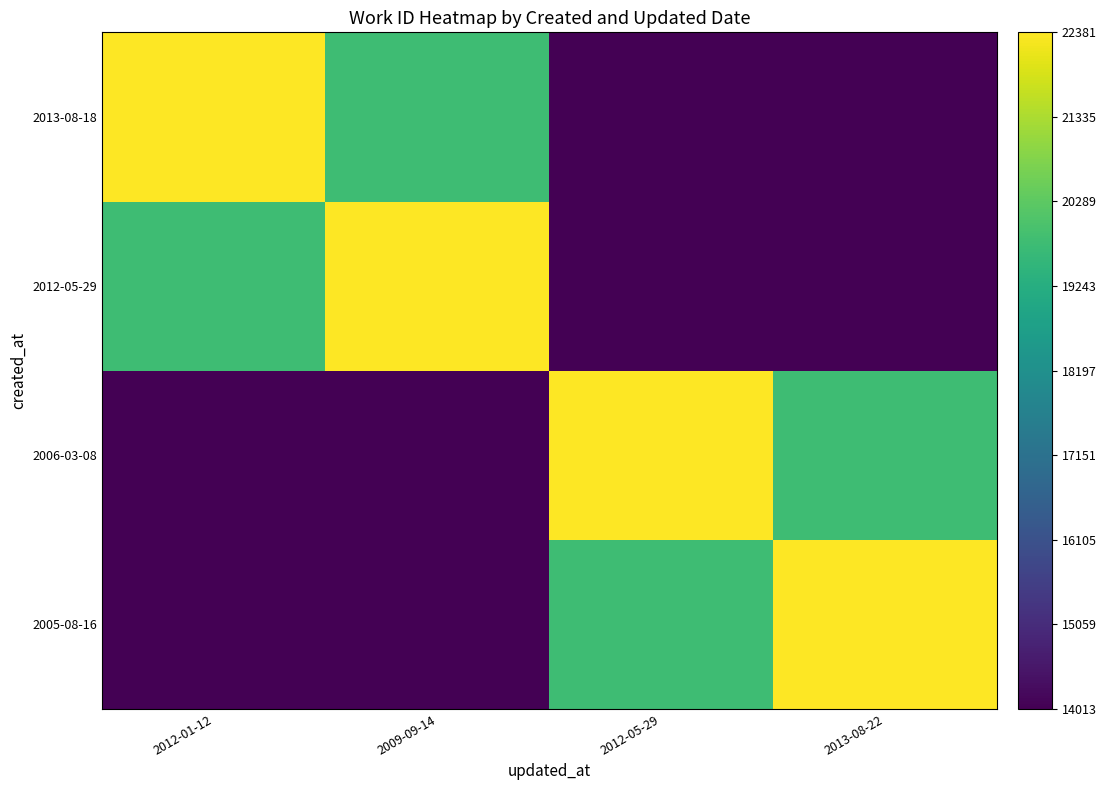

Reading left to right, list all the values displayed in this chart.

2005-08-16: 2012-01-12=14013	2009-09-14=14020	2012-05-29=19786	2013-08-22=22381
2006-03-08: 2012-01-12=14020	2009-09-14=14013	2012-05-29=22381	2013-08-22=19786
2012-05-29: 2012-01-12=19786	2009-09-14=22381	2012-05-29=14013	2013-08-22=14020
2013-08-18: 2012-01-12=22381	2009-09-14=19786	2012-05-29=14020	2013-08-22=14013